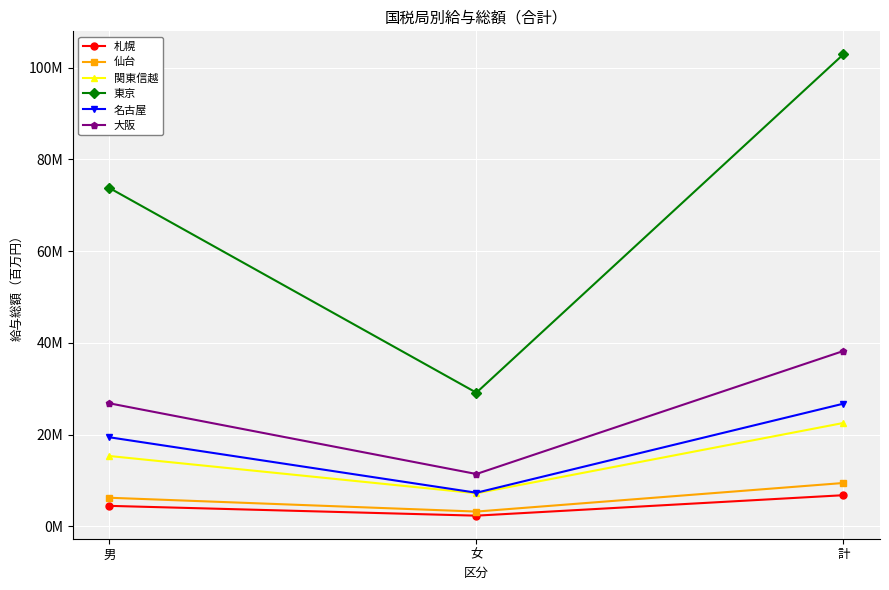

What are all the series names shown in the legend?

札幌, 仙台, 関東信越, 東京, 名古屋, 大阪